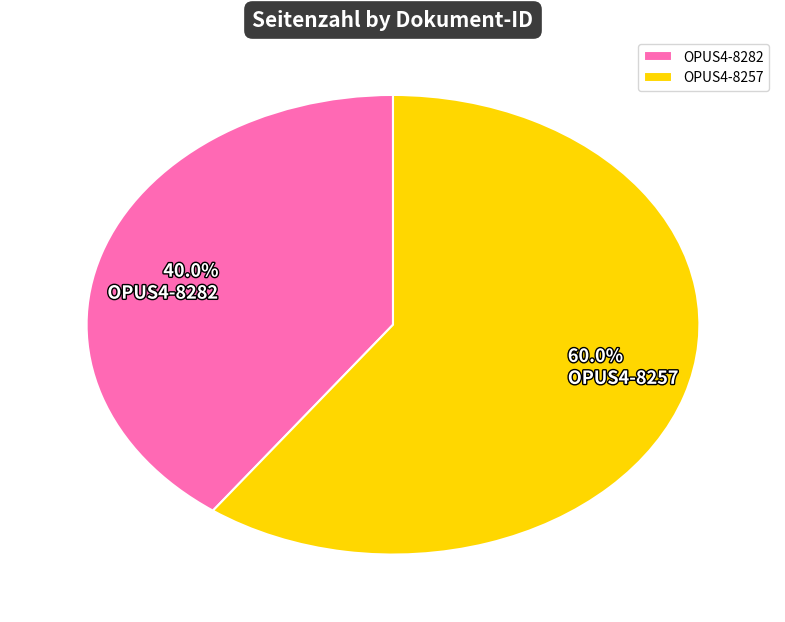

How many segments does this pie chart have?

2